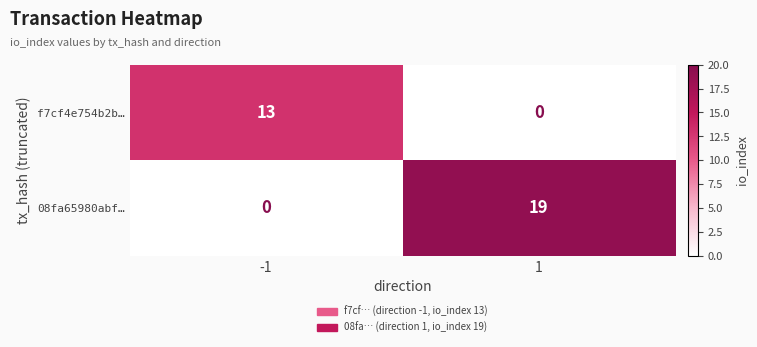

List the series in order of their overall mean, highest first.

08fa65980abf…, f7cf4e754b2b…